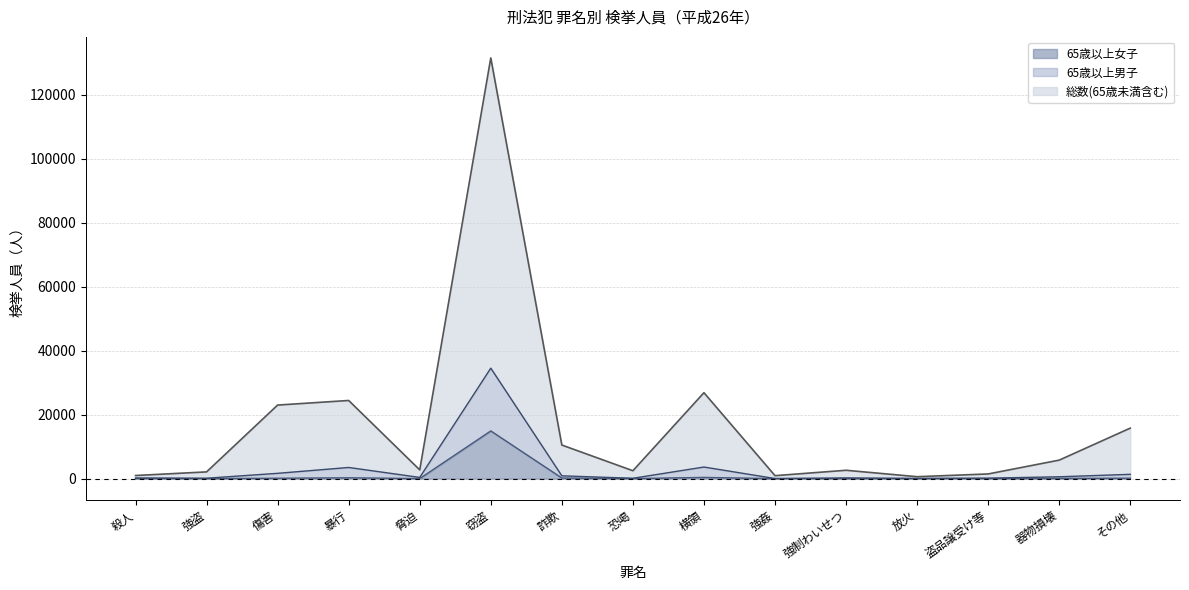

Read the 65歳以上男子 value at 殺人.

192